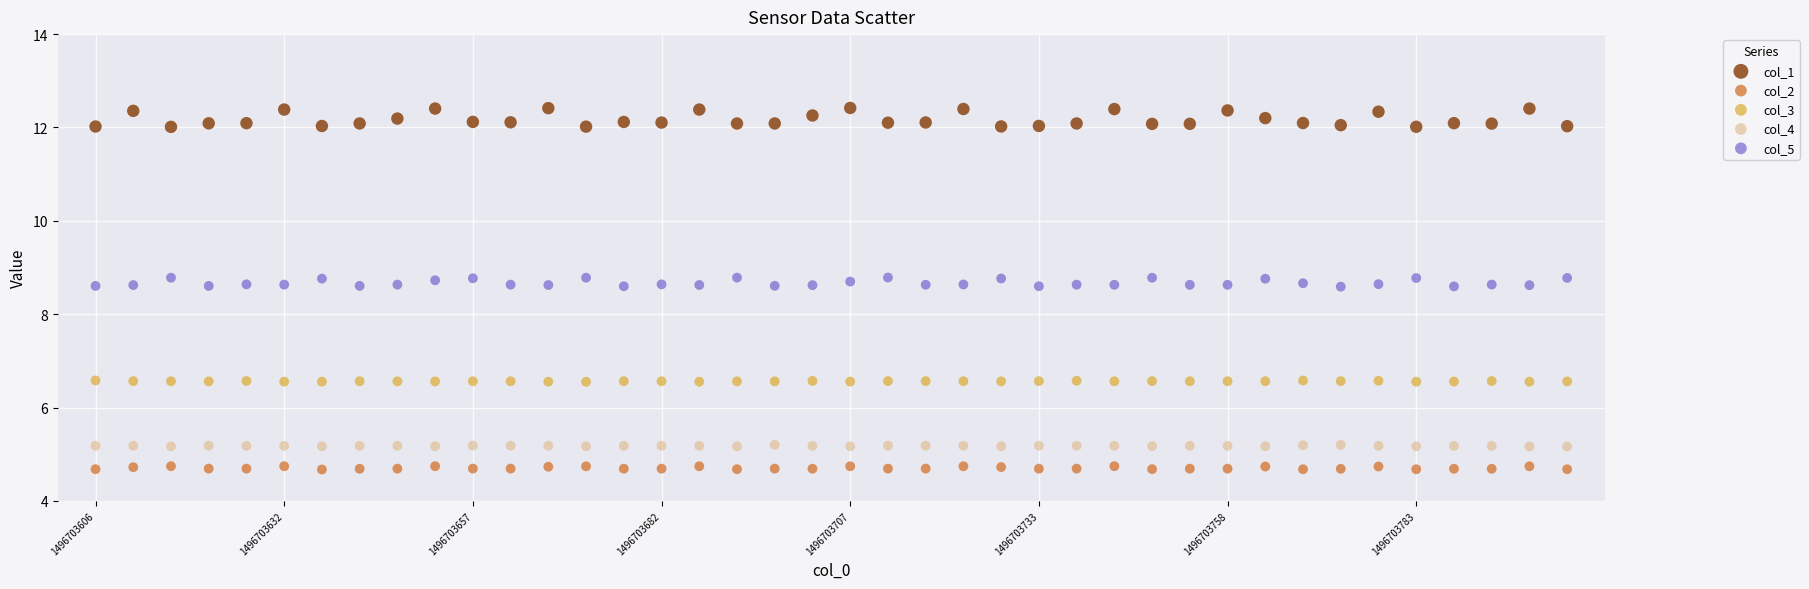

Which series has the widest spread of Y values?

col_1